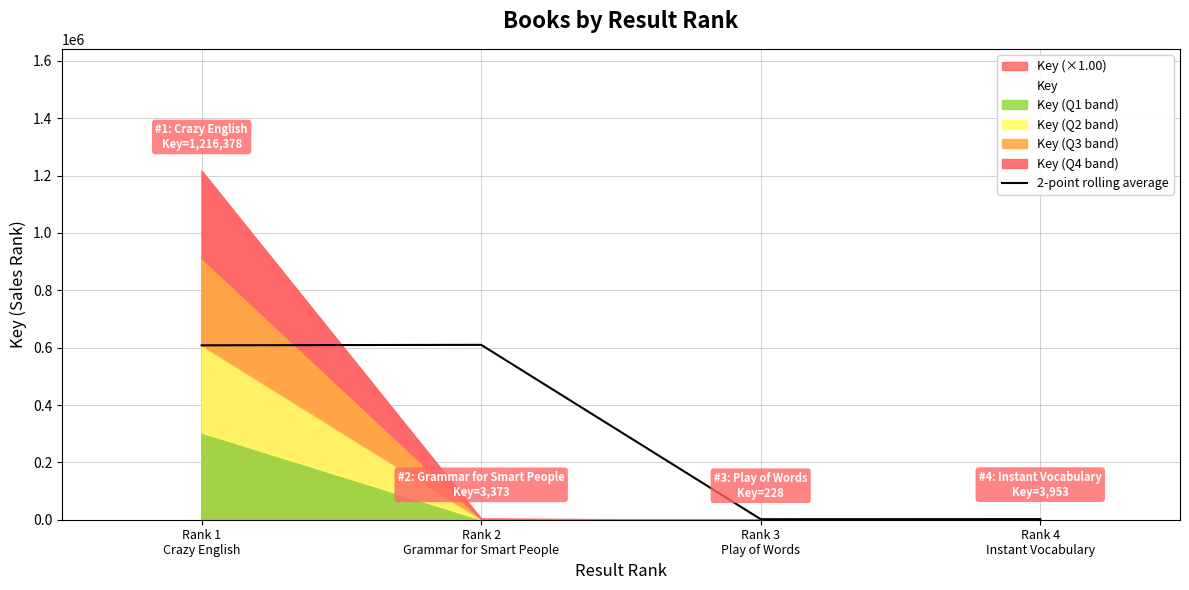

What is the change in value from Rank 2
Grammar for Smart People to Rank 3
Play of Words?

-608075.0